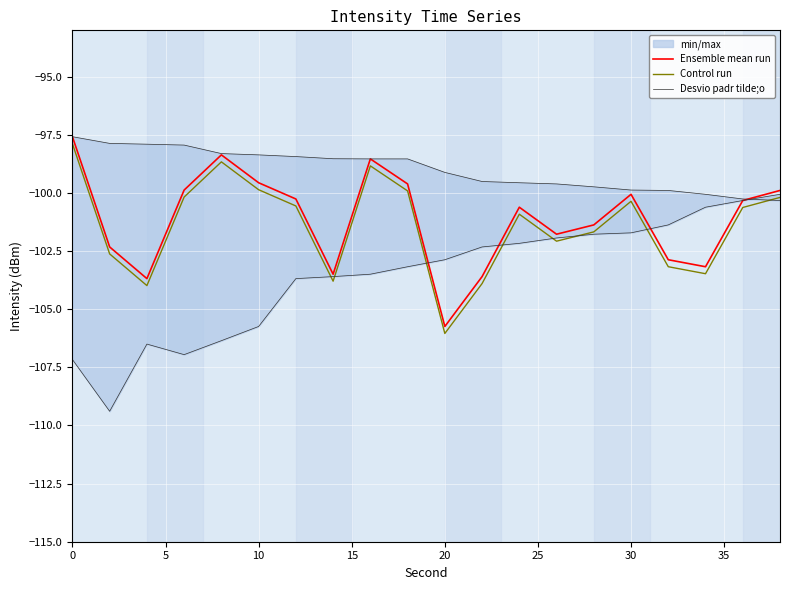

Is it true that Control run equals -99.9 at 10?

True